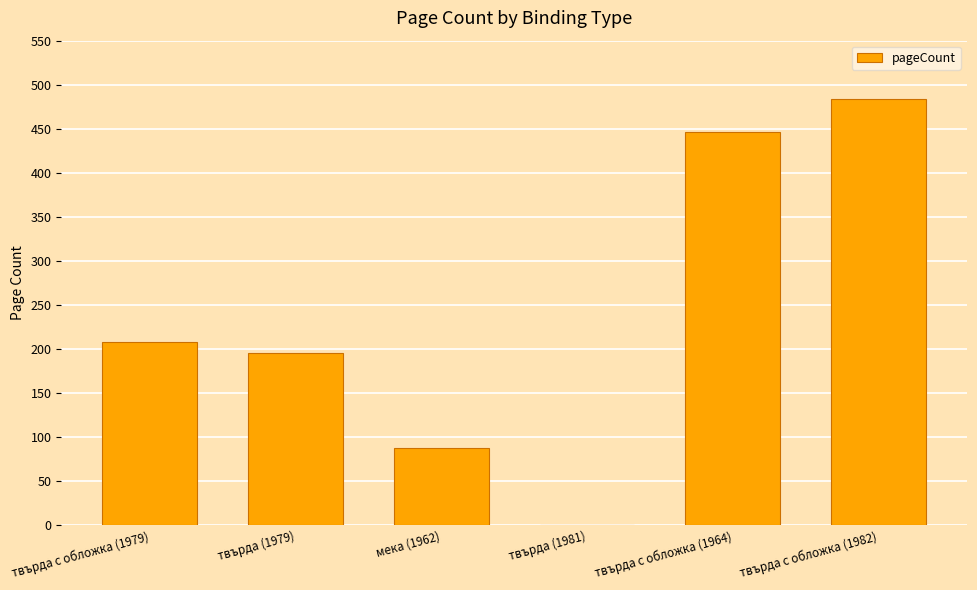

Reading left to right, extract all data points from this chart.

твърда с обложка (1979)=208	твърда (1979)=196	мека (1962)=88	твърда (1981)=0	твърда с обложка (1964)=446	твърда с обложка (1982)=484